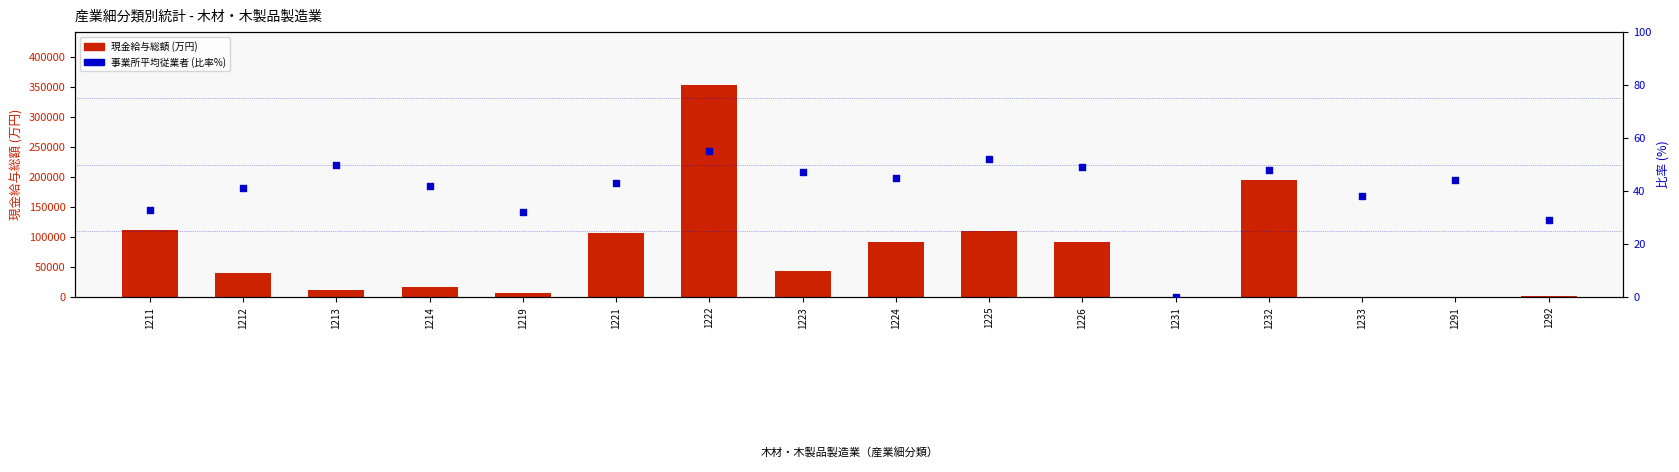

Is the value of 現金給与総額 (万円) at 1214 greater than the value of 従業者数比率 (%) at 1224?

Yes